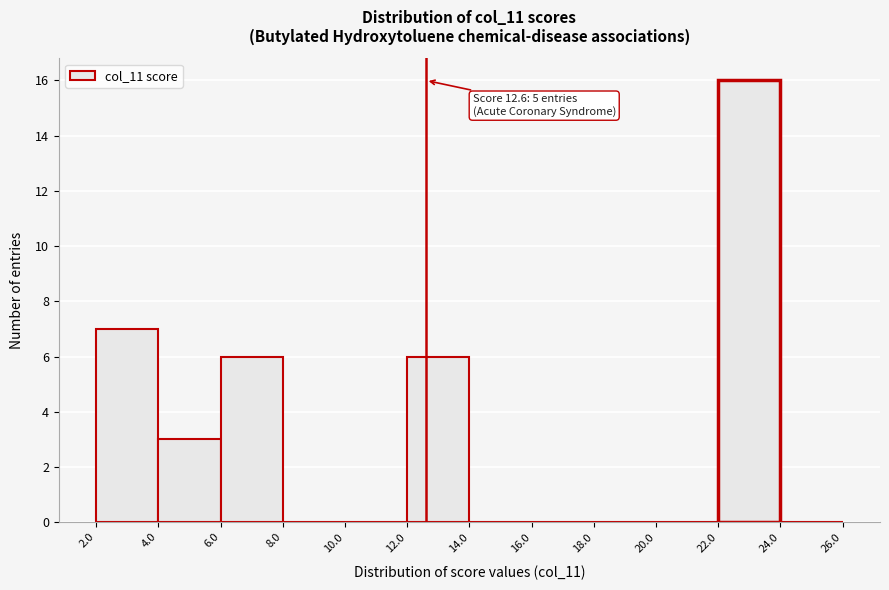

Which range on the x-axis has the tallest bar?

22.0 to 24.0